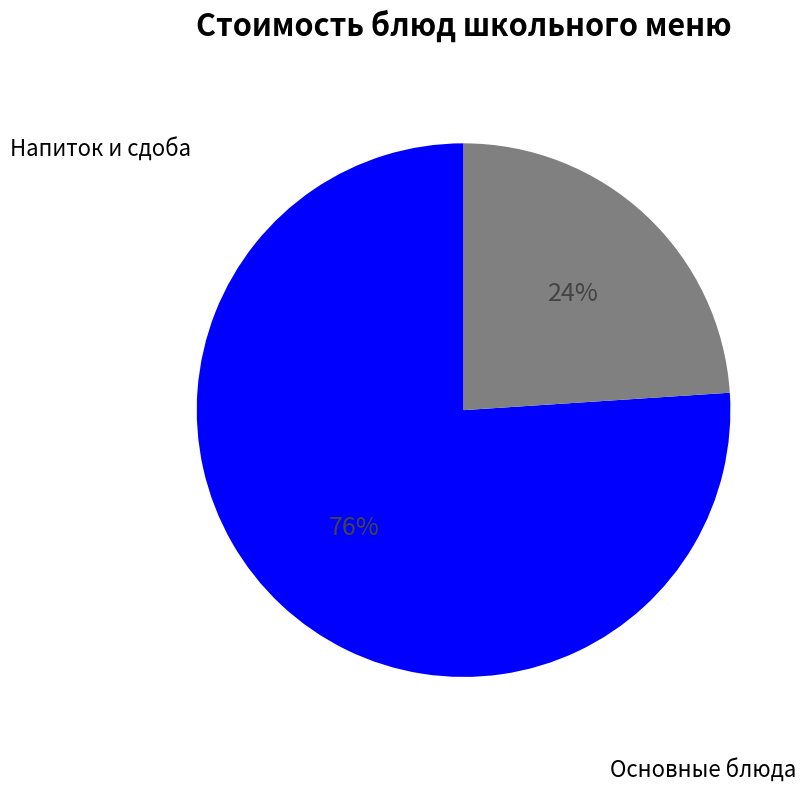

To the nearest percent, what is the average slice percentage?

50%